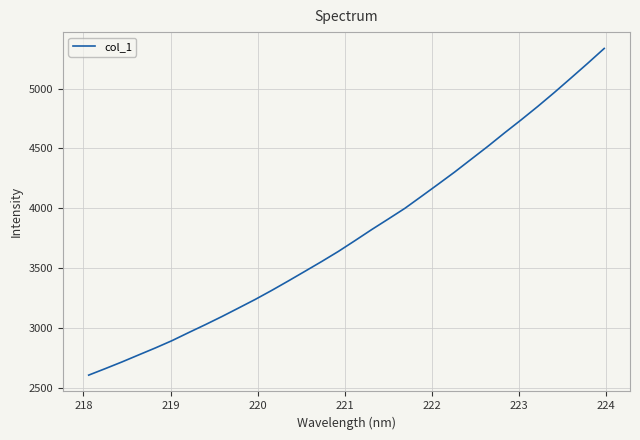

How many lines are shown in the chart?

1